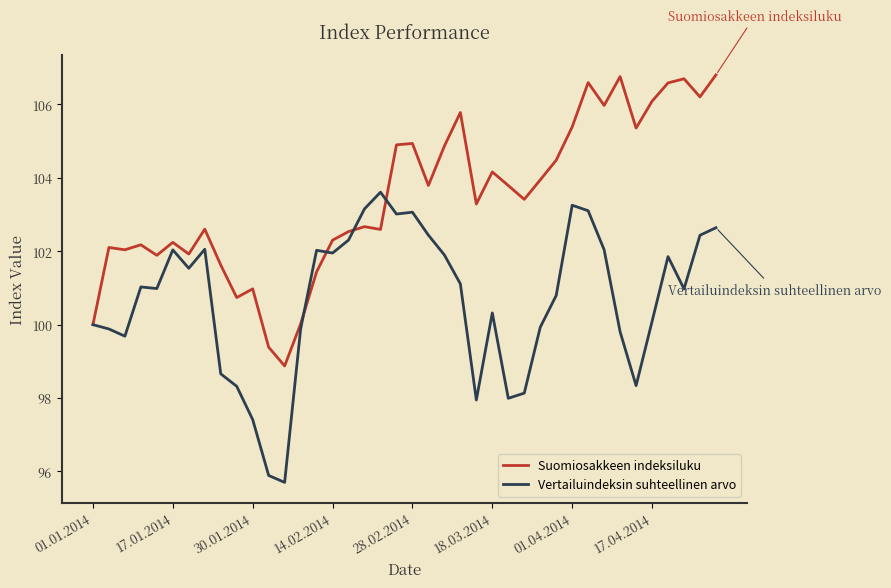

List the series in order of their overall mean, lowest first.

Vertailuindeksin suhteellinen arvo, Suomiosakkeen indeksiluku